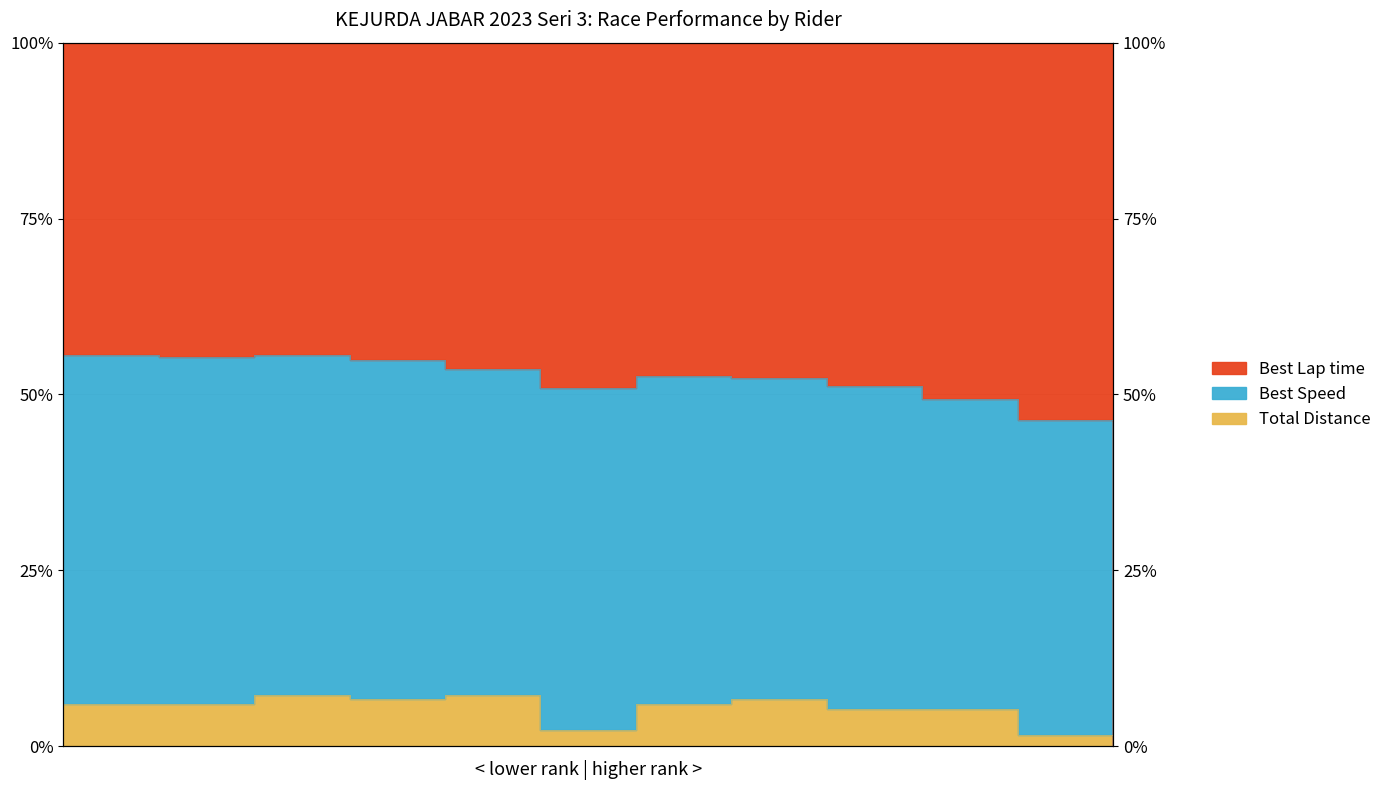

Is it true that Best Lap time equals 172.3 at ABYAN NINO?

False